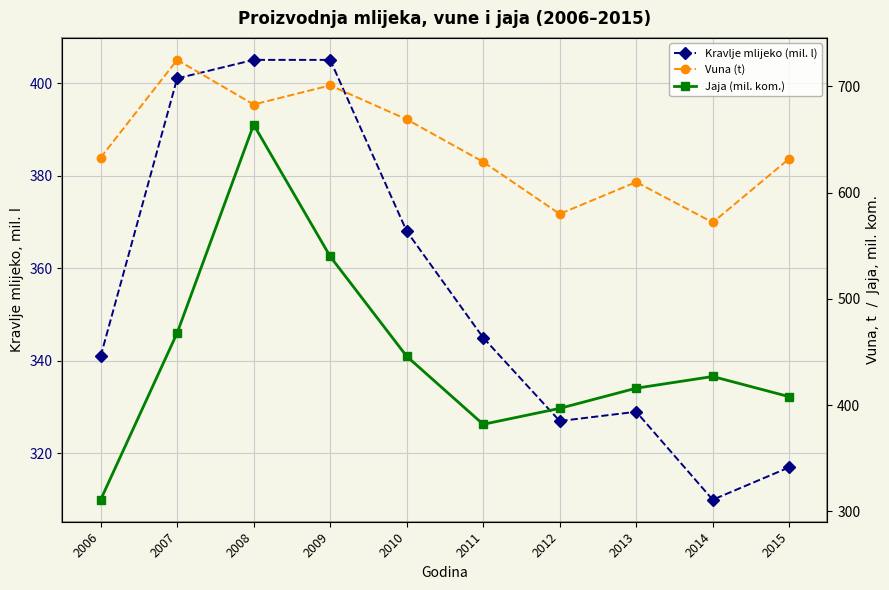

True or false: Jaja (mil. kom.) and Vuna (t) intersect in this chart.

False